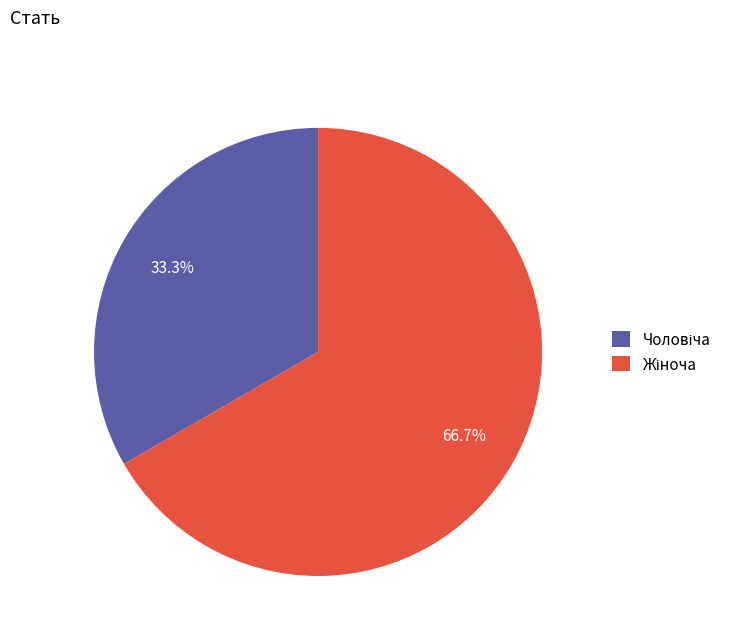

Does any single category account for the majority?

Yes